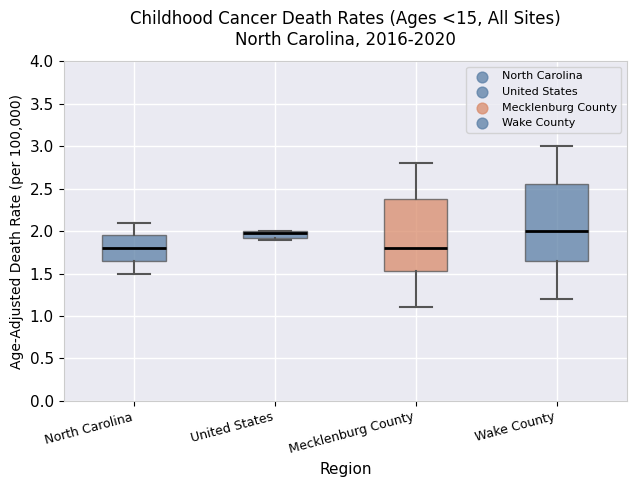

Reading left to right, transcribe this box plot: for each box, give where its median line is, the range the box spans, and where its two whiskers end, as read against the y-axis. The values are not printed on the chart, so give them approximately, as read against the axis.

North Carolina: median 1.80, box 1.65 to 1.95, whiskers 1.50 to 2.10
United States: median 2.00 (just below the box's upper edge), box 1.95 to 2.00, whiskers 1.90 to 2.00
Mecklenburg County: median 1.80, box 1.55 to 2.40, whiskers 1.10 to 2.80
Wake County: median 2.00, box 1.65 to 2.55, whiskers 1.20 to 3.00